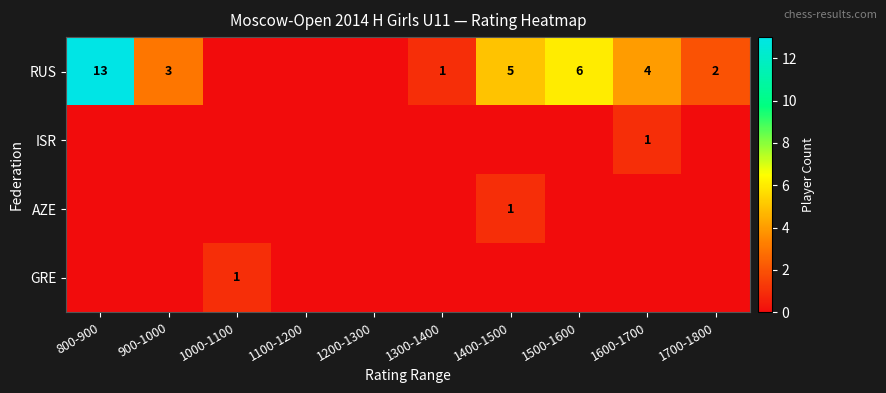

Which series changed the most between 1000-1100 and 1700-1800?

RUS